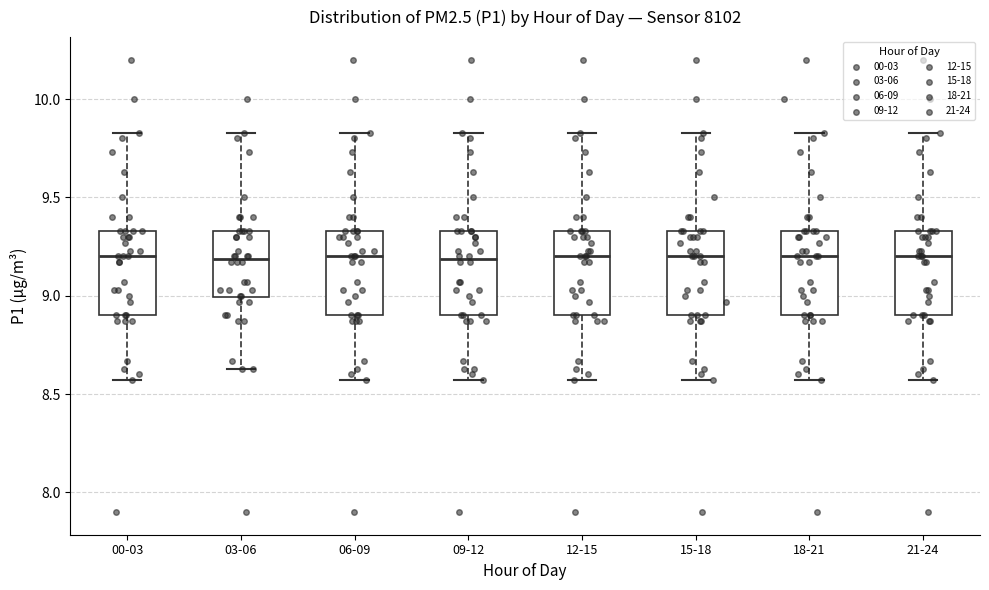

Reading left to right, read every box against the y-axis: the position of its median line, the range the box covers, and the ends of its whiskers. The values are not printed on the chart, so give them approximately, as read against the axis.

00-03: median 9.20, box 8.90 to 9.35, whiskers 8.55 to 9.85
03-06: median 9.20, box 9.00 to 9.35, whiskers 8.65 to 9.85
06-09: median 9.20, box 8.90 to 9.35, whiskers 8.55 to 9.85
09-12: median 9.20, box 8.90 to 9.35, whiskers 8.55 to 9.85
12-15: median 9.20, box 8.90 to 9.35, whiskers 8.55 to 9.85
15-18: median 9.20, box 8.90 to 9.35, whiskers 8.55 to 9.85
18-21: median 9.20, box 8.90 to 9.35, whiskers 8.55 to 9.85
21-24: median 9.20, box 8.90 to 9.35, whiskers 8.55 to 9.85